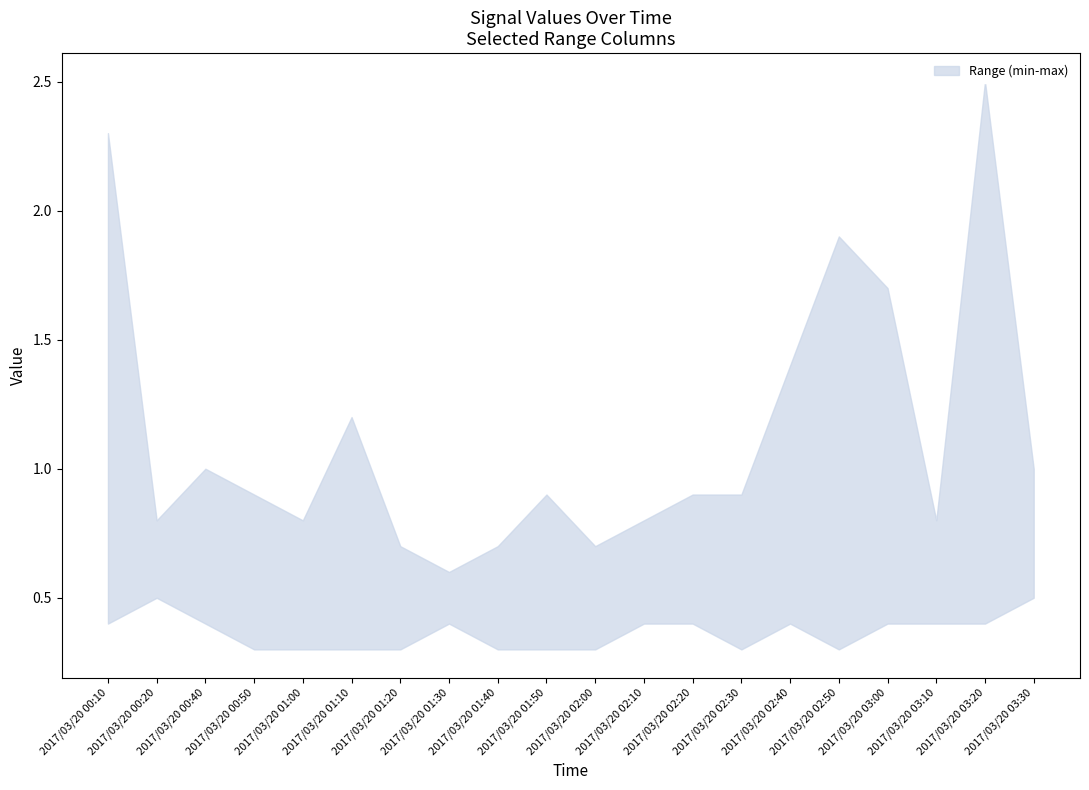

What position from the left is 2017/03/20 01:50?

10